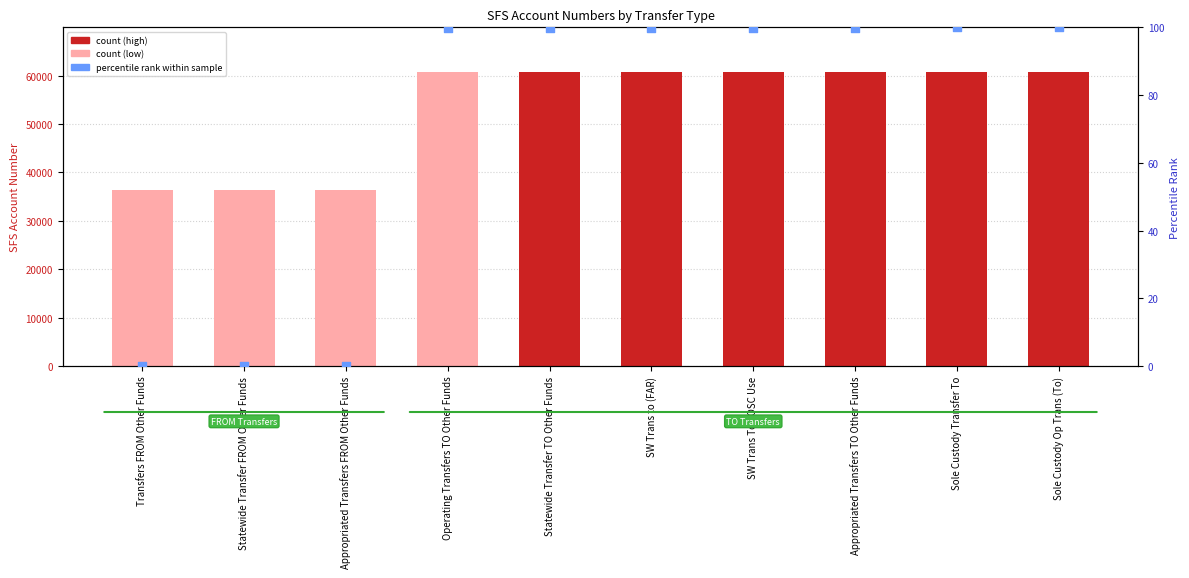

Which series has the largest total across all categories?

SFS Account